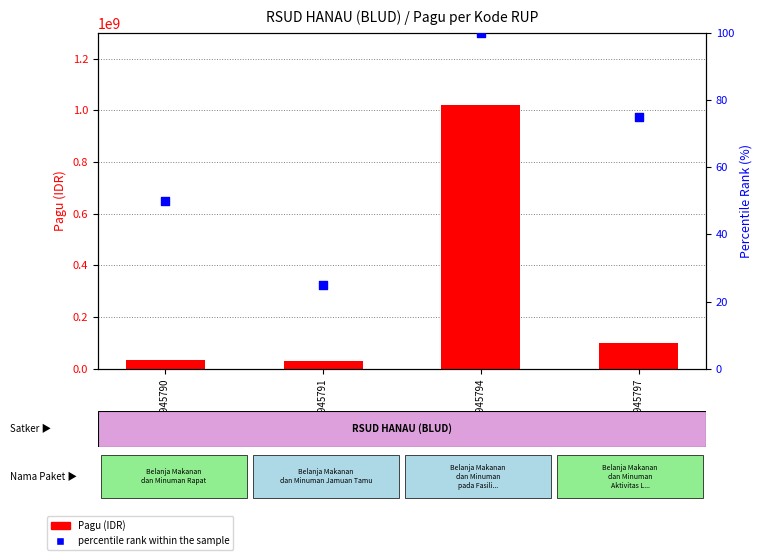

Is the value of percentile rank within the sample at 38945790 greater than the value of Pagu (IDR) at 38945797?

No